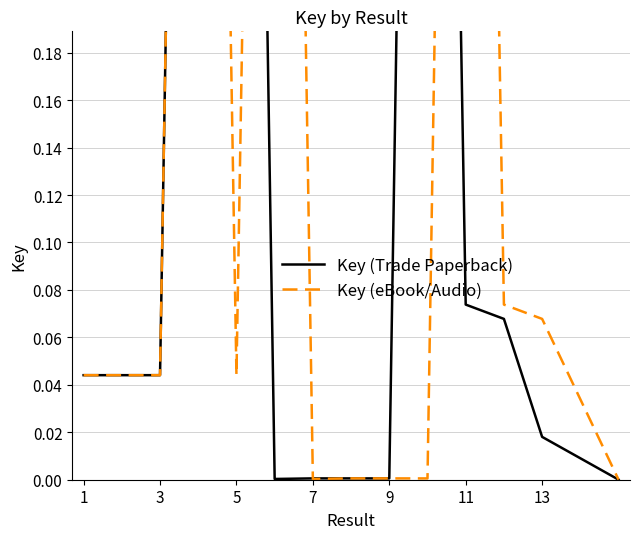

How many times do Key (eBook/Audio) and Key (Trade Paperback) cross each other?

5